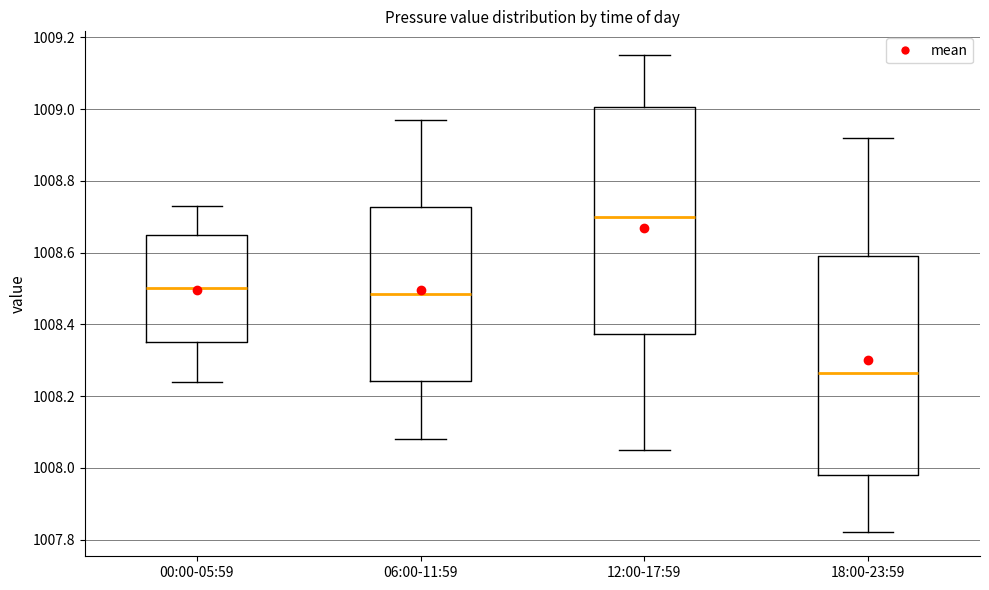

Reading left to right, read every box against the y-axis: the position of its median line, the range the box covers, and the ends of its whiskers. The values are not printed on the chart, so give them approximately, as read against the axis.

00:00-05:59: median 1008.50, box 1008.36 to 1008.66, whiskers 1008.24 to 1008.74
06:00-11:59: median 1008.48, box 1008.24 to 1008.72, whiskers 1008.08 to 1008.98
12:00-17:59: median 1008.70, box 1008.38 to 1009.00, whiskers 1008.06 to 1009.16
18:00-23:59: median 1008.26, box 1007.98 to 1008.60, whiskers 1007.82 to 1008.92